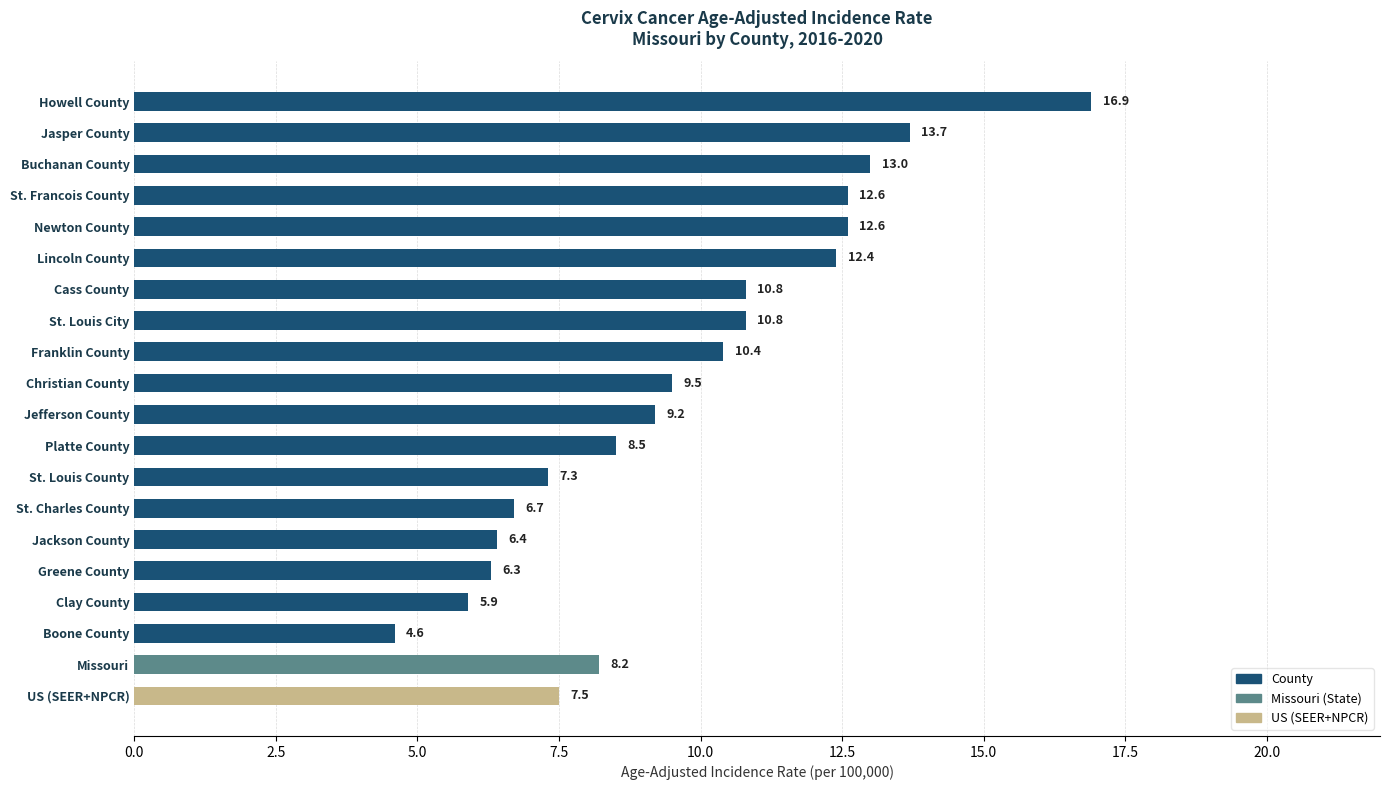

What is the sum of the values at US (SEER+NPCR) and Howell County?

24.4